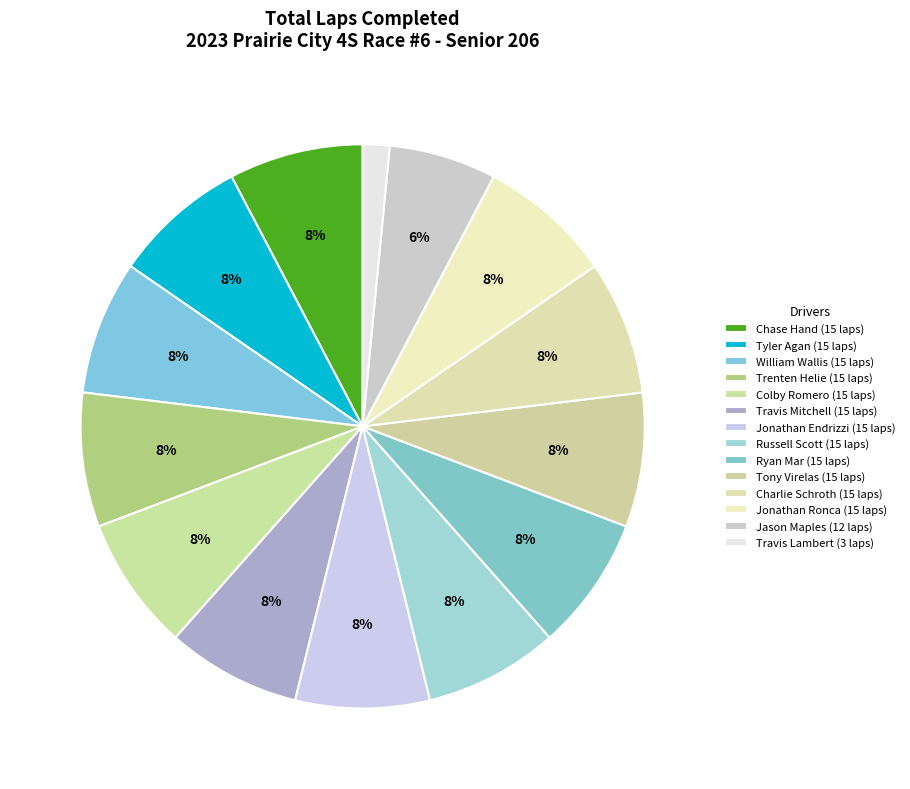

How many slices are in this pie chart?

14